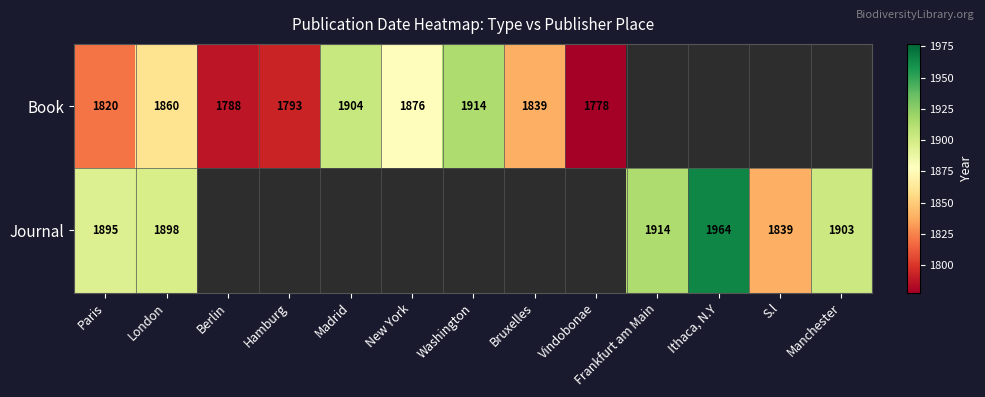

The value of Book at Washington is 1914. True or false?

True